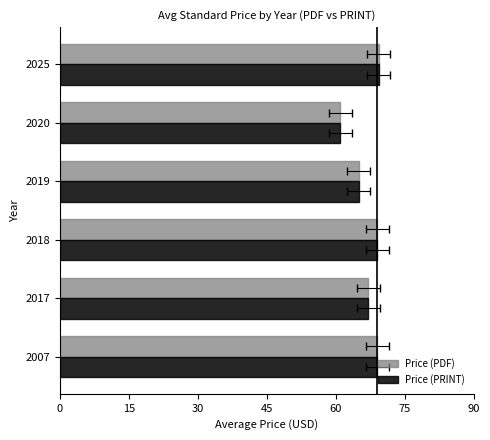

What is the total value across all series at 2020?

122.0